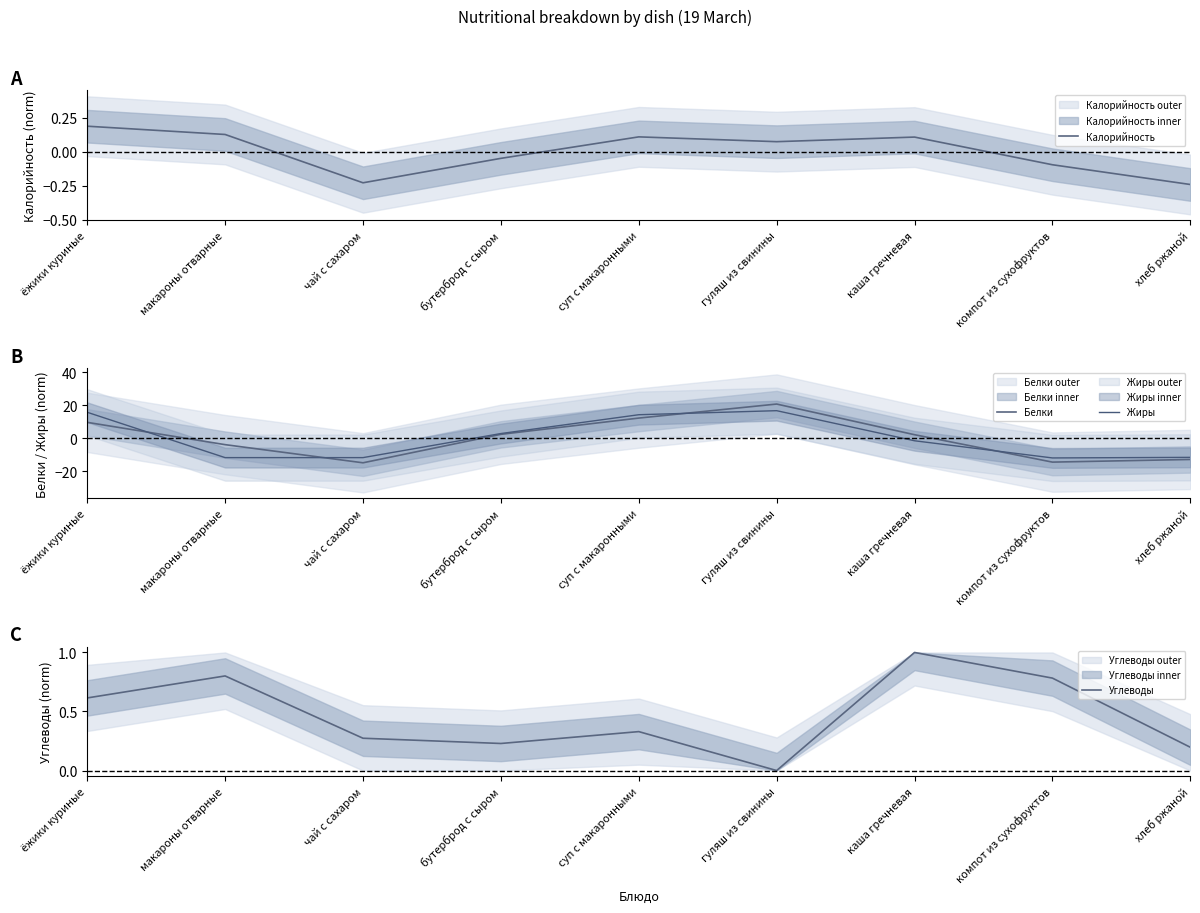

Reading left to right, extract all data points from this chart.

Калорийность: ёжики куриные=0.2	макароны отварные=0.1	чай с сахаром=-0.2	бутерброд с сыром=-0.0	суп с макаронными=0.1	гуляш из свинины=0.1	каша гречневая=0.1	компот из сухофруктов=-0.1	хлеб ржаной=-0.2
Белки: ёжики куриные=9.5	макароны отварные=-4.0	чай с сахаром=-15.0	бутерброд с сыром=2.3	суп с макаронными=12.1	гуляш из свинины=20.6	каша гречневая=2.0	компот из сухофруктов=-14.6	хлеб ржаной=-13.0
Жиры: ёжики куриные=15.6	макароны отварные=-11.9	чай с сахаром=-11.9	бутерброд с сыром=2.7	суп с макаронными=14.2	гуляш из свинины=16.6	каша гречневая=-1.6	компот из сухофруктов=-12.1	хлеб ржаной=-11.7
Углеводы: ёжики куриные=0.6	макароны отварные=0.8	чай с сахаром=0.3	бутерброд с сыром=0.2	суп с макаронными=0.3	гуляш из свинины=0.0	каша гречневая=1.0	компот из сухофруктов=0.8	хлеб ржаной=0.2